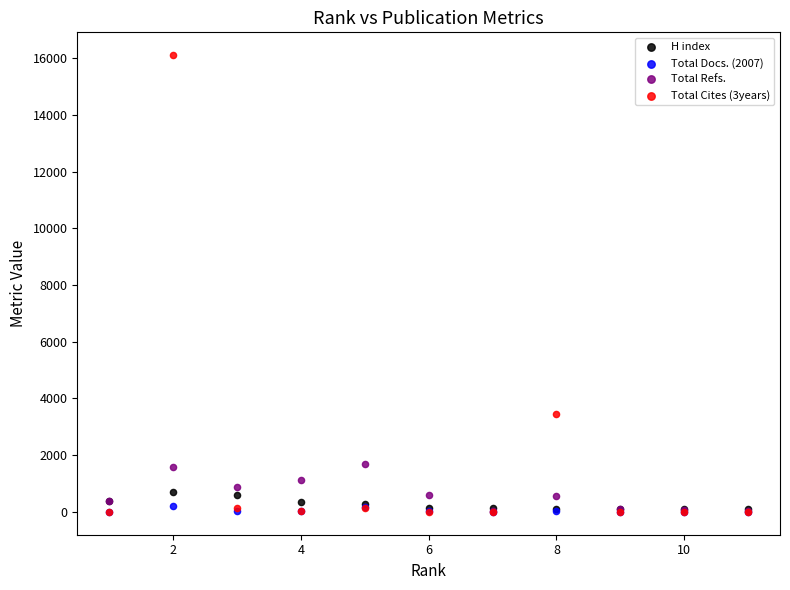

Across all series, what Y value is closest to 8054?

3461